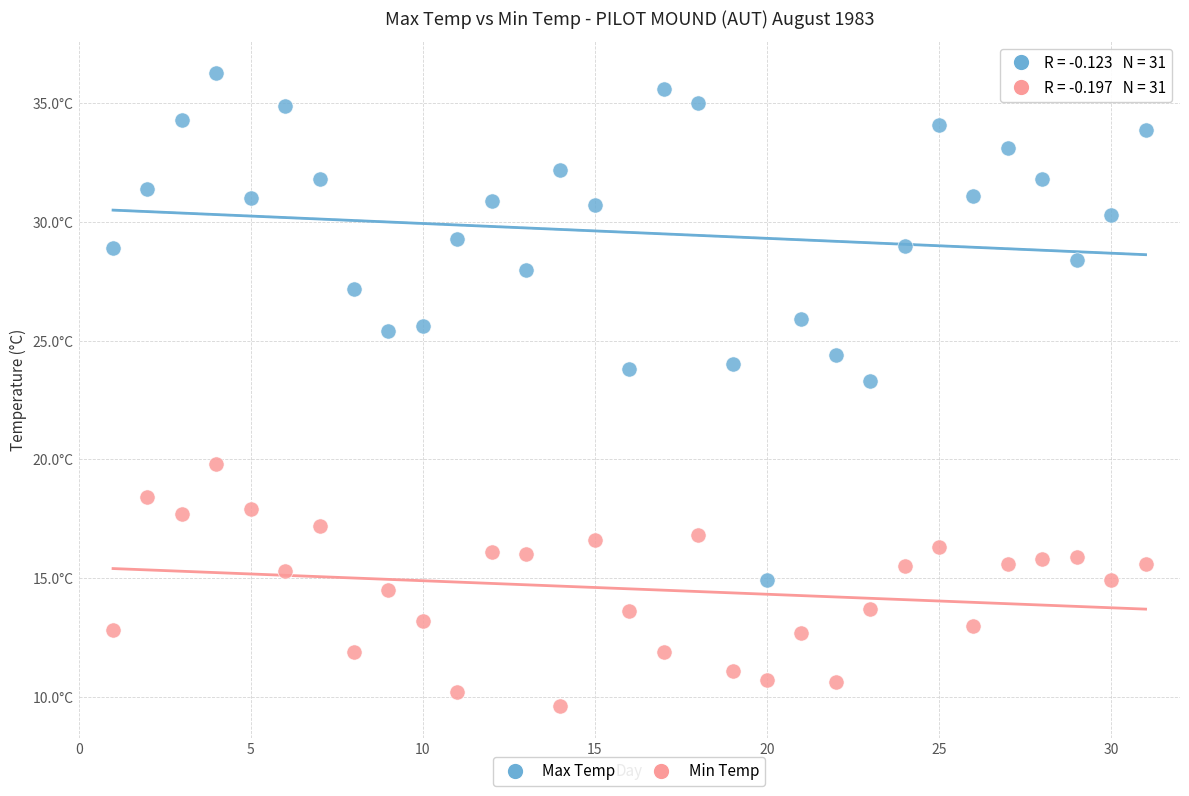

What are all the series names shown in the legend?

Max Temp, Min Temp